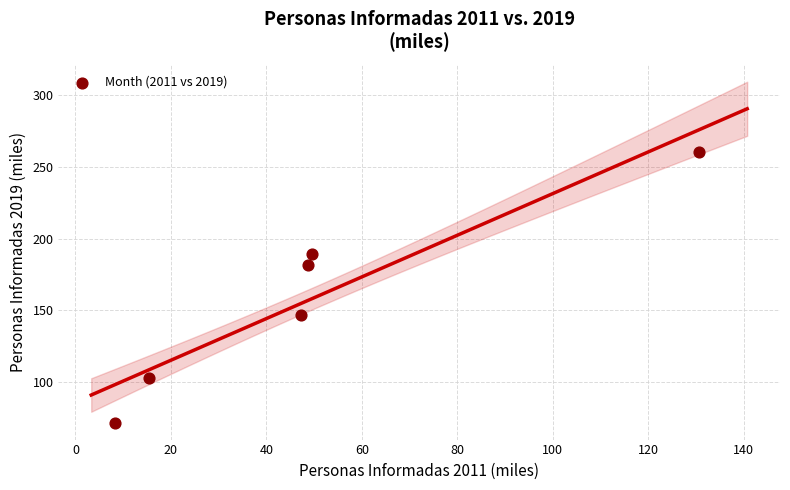

What is the range of Y values (max minus min)?

188.0